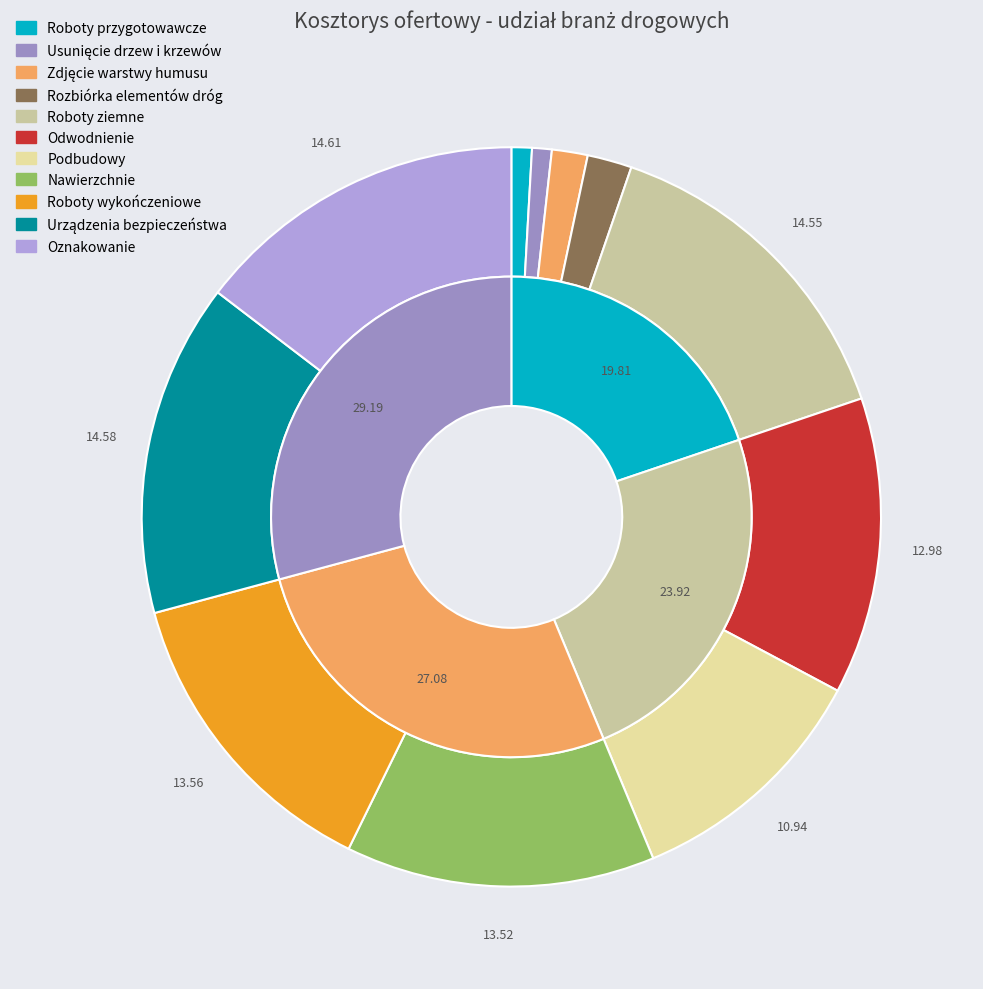

To the nearest percent, what is the average slice percentage?

9%